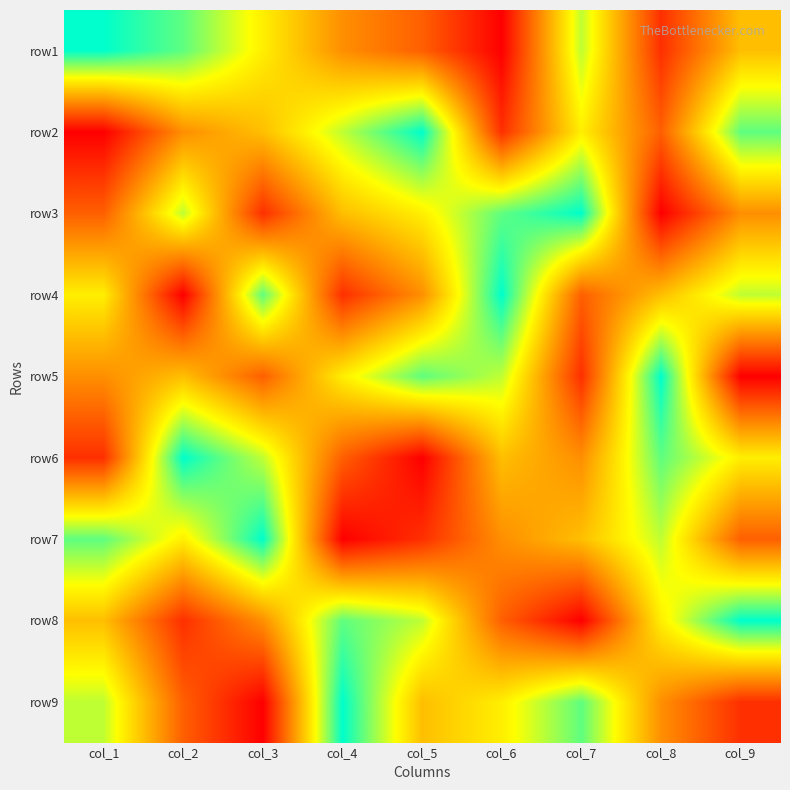

Which series changed the most between col_1 and col_7?

row3